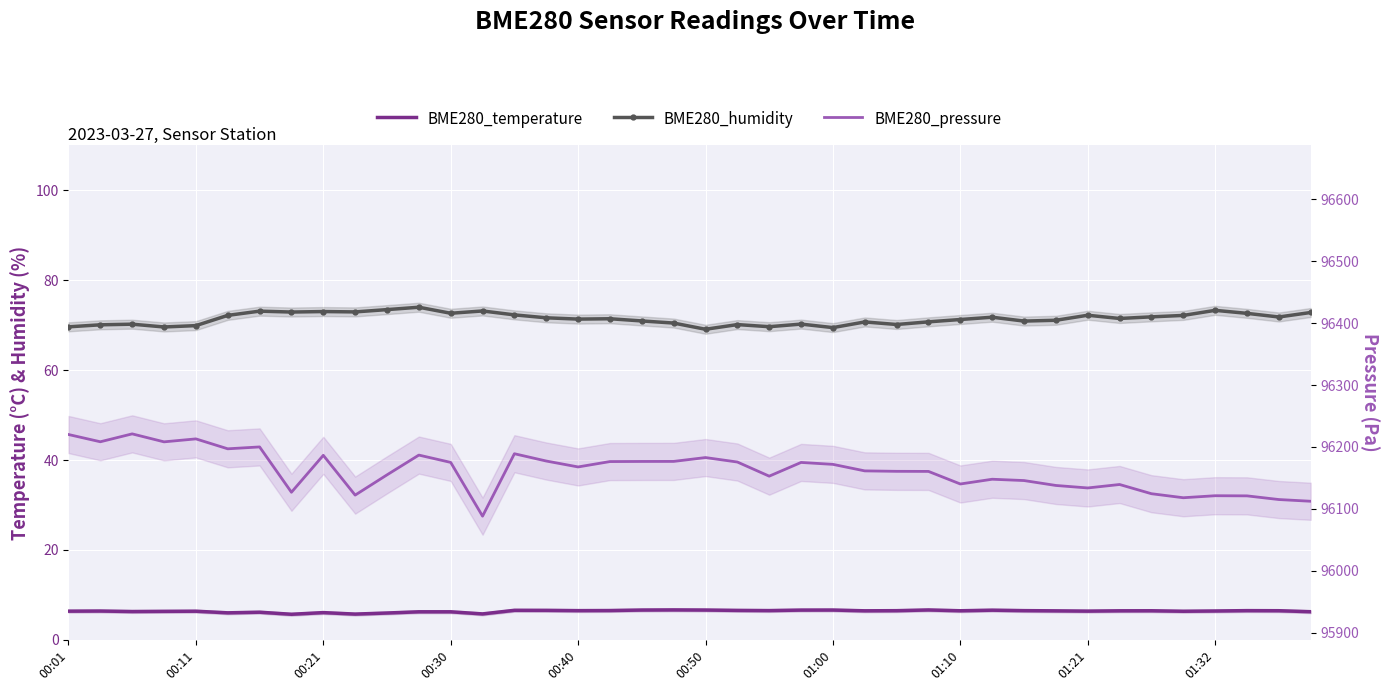

In BME280_humidity, how many points are higher than both neighbors (excluding endpoints)?

12